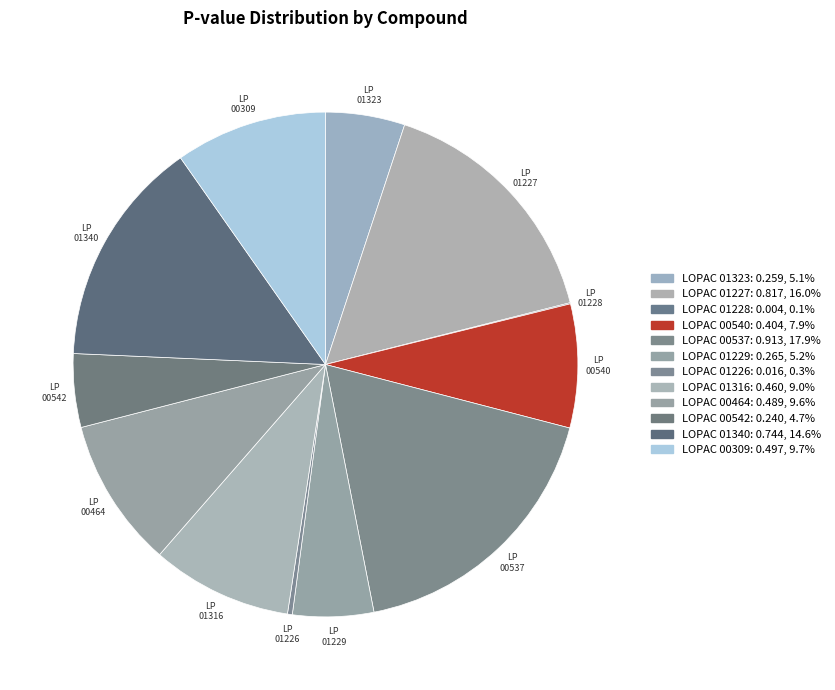

True or false: LOPAC 01226 accounts for 1% of the total.

False